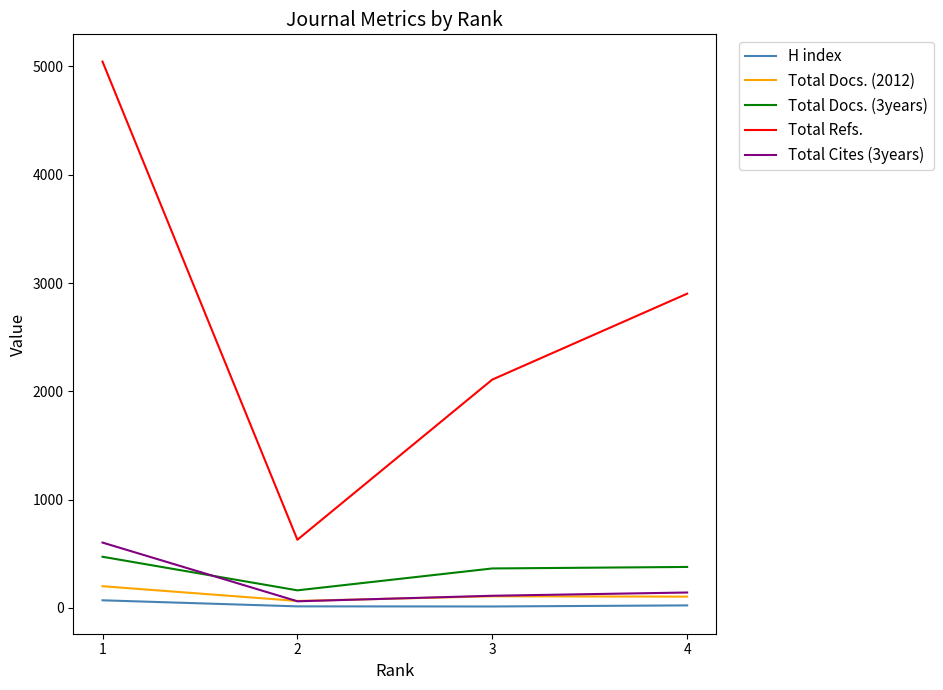

The Total Refs. series shows 1376 at 3. True or false?

False